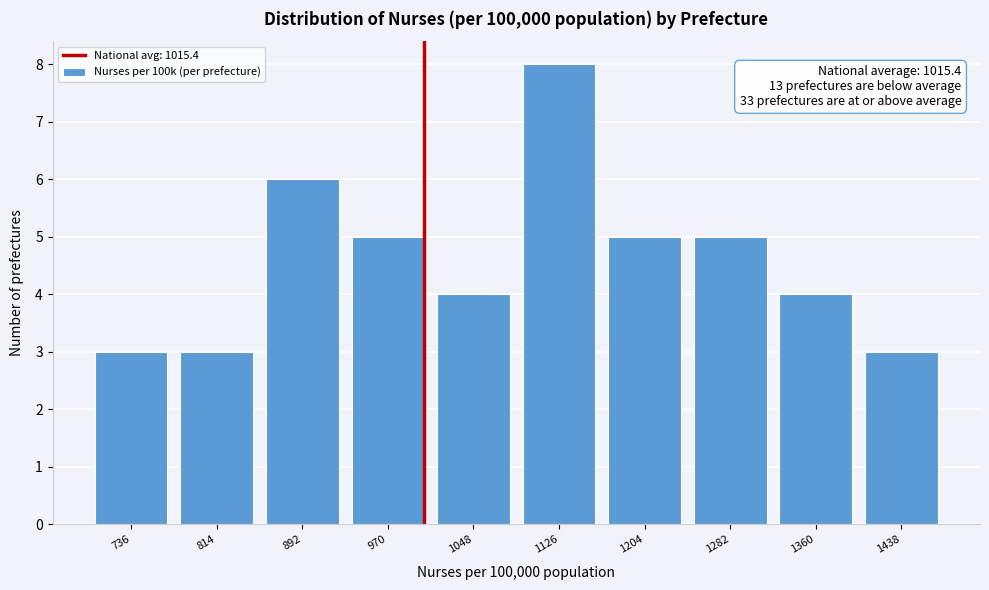

Reading left to right, what are all the values shown in this chart?

736=3	814=3	892=6	970=5	1048=4	1126=8	1204=5	1282=5	1360=4	1438=3